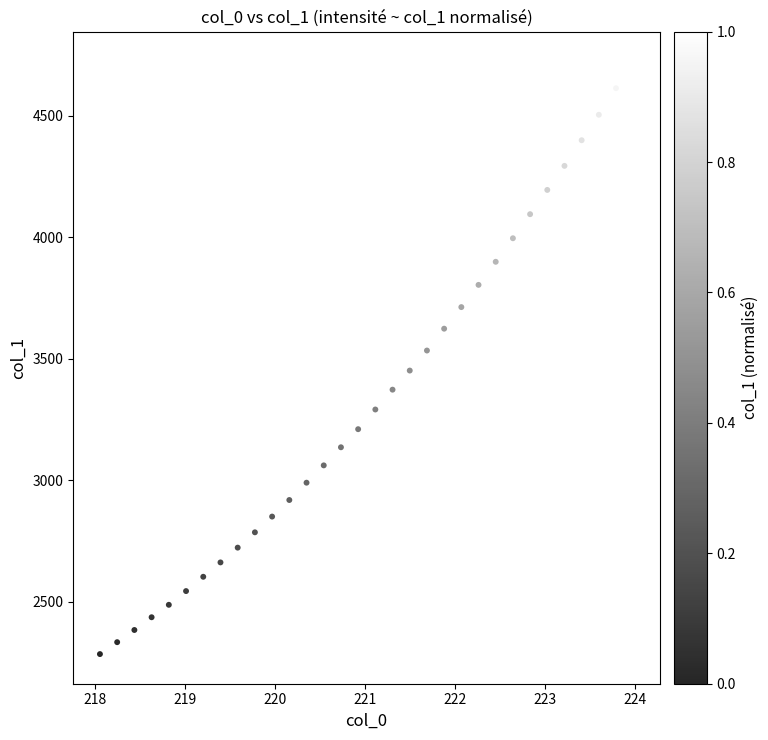

What is the range of X values (max minus min)?

5.9